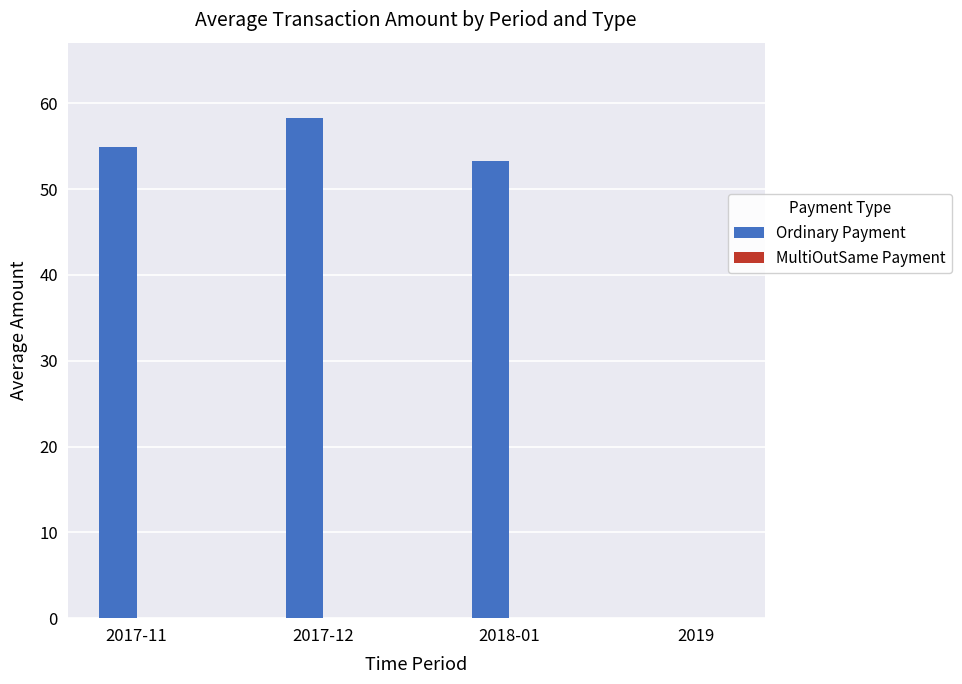

At which label is Ordinary Payment closest to 29?

2018-01